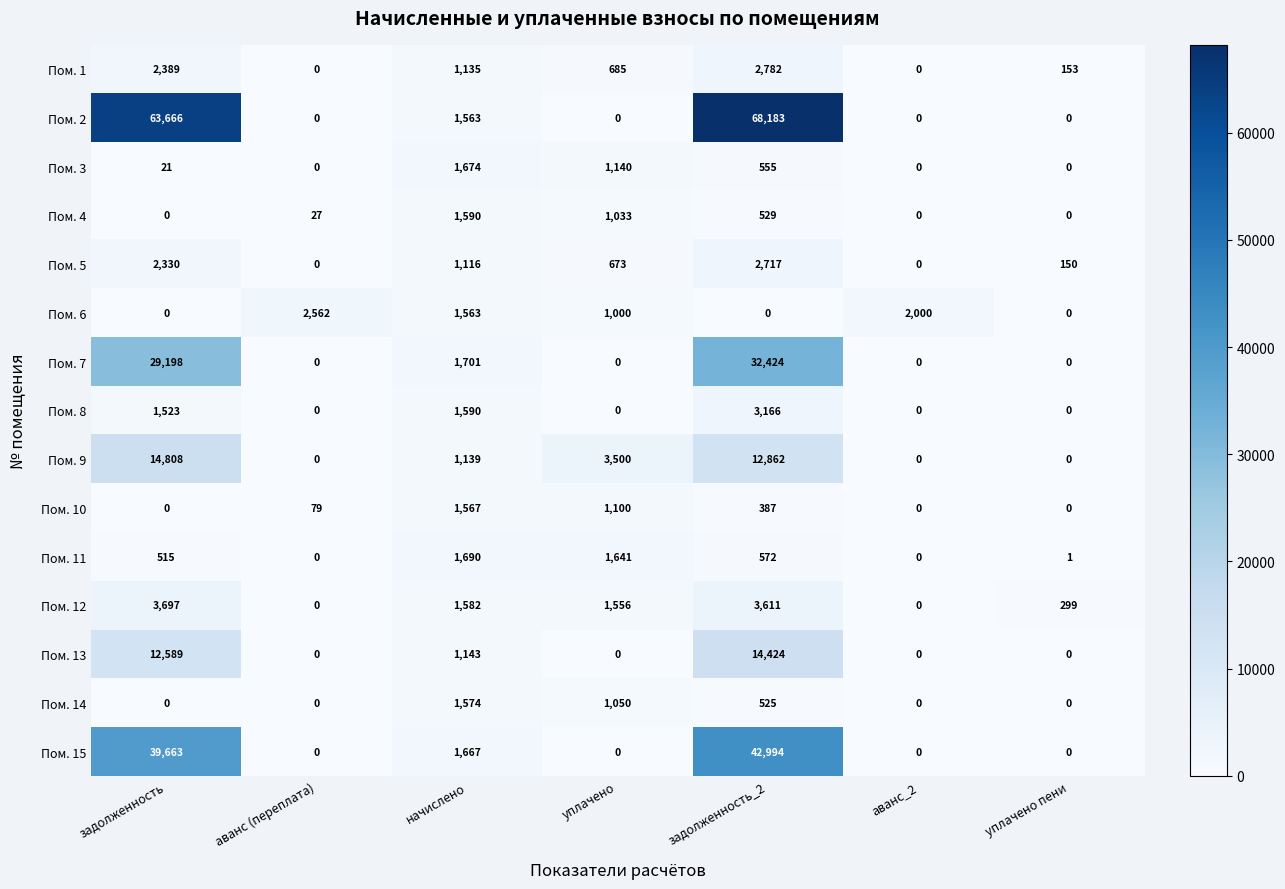

What is the greatest value displayed?

68183